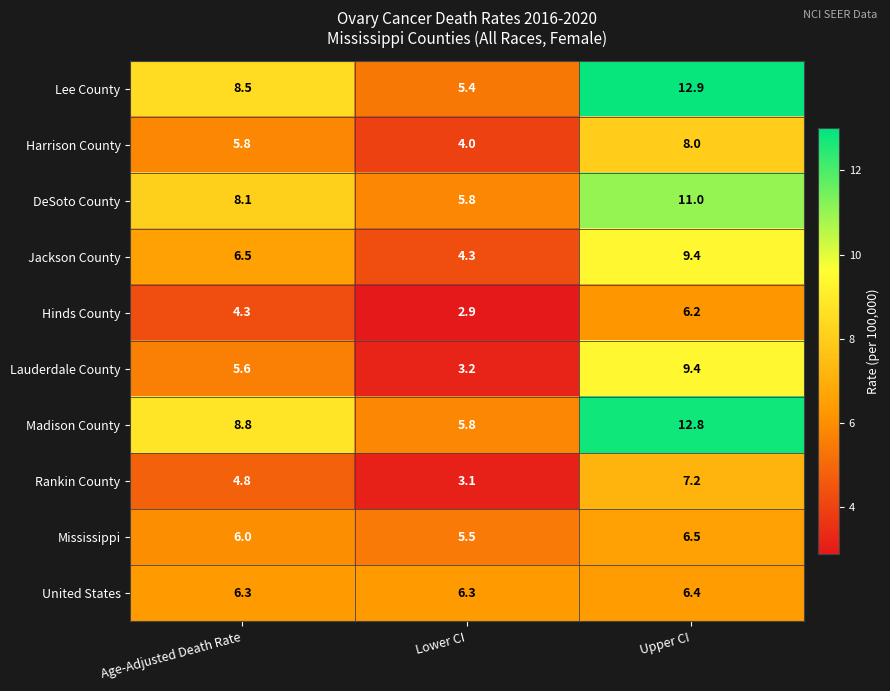

Rank the categories by Harrison County value from lowest to highest.

Lower CI, Age-Adjusted Death Rate, Upper CI